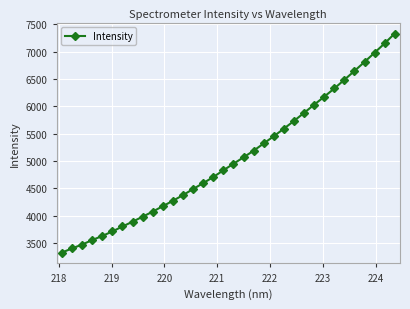

What is the maximum value shown in the chart?

7331.0